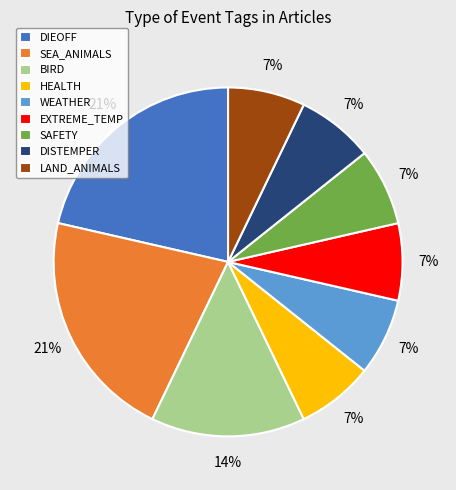

Approximately how many times larger is the value at SAFETY compared to HEALTH?

1.0